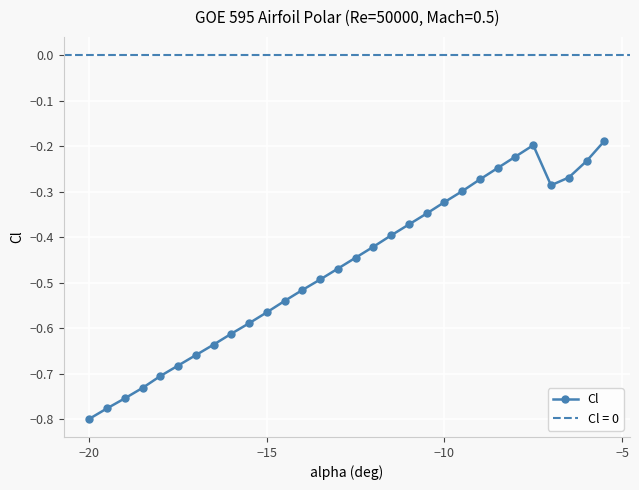

In Cl, how many points are lower than both neighbors (excluding endpoints)?

1